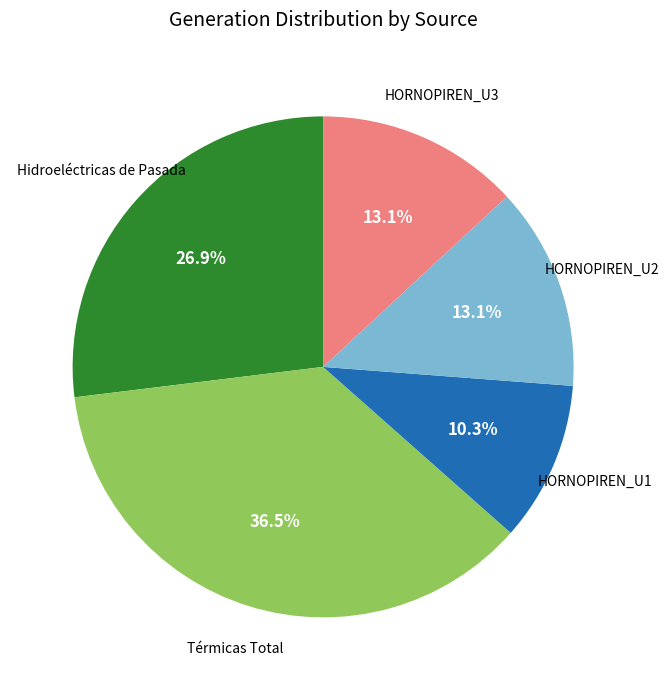

Is there a majority slice in this chart?

No